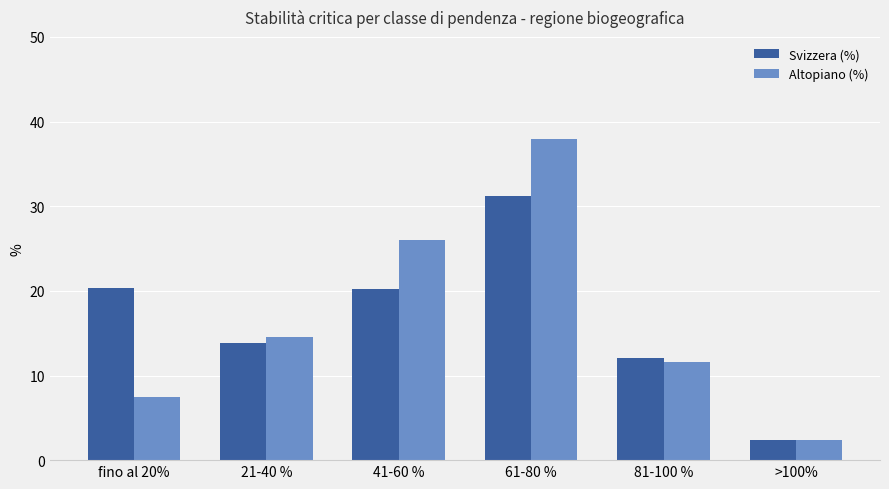

Does the chart contain stacked bars?

No